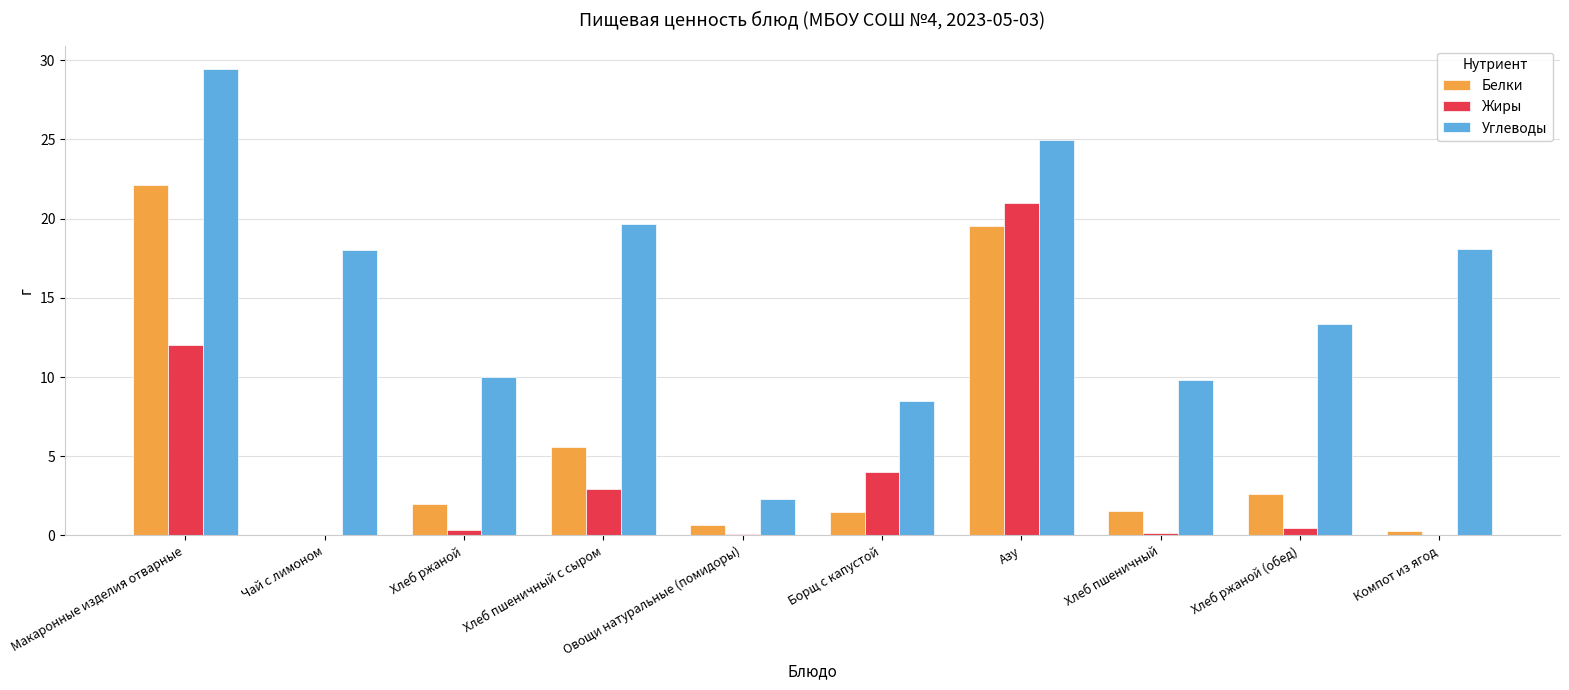

Between Макаронные изделия отварные and Компот из ягод, which series saw the biggest shift?

Белки